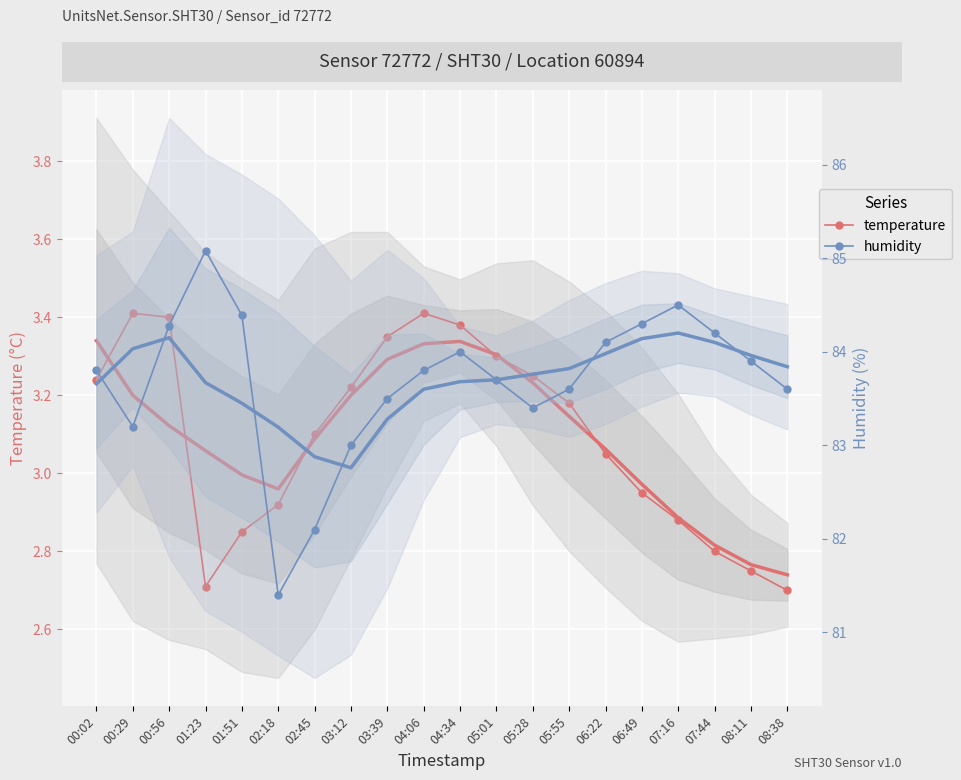

Rank the series by their average value, from highest to lowest.

humidity, temperature